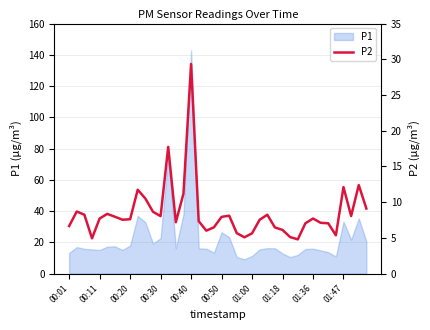

Does the chart display data point markers on the line(s)?

No